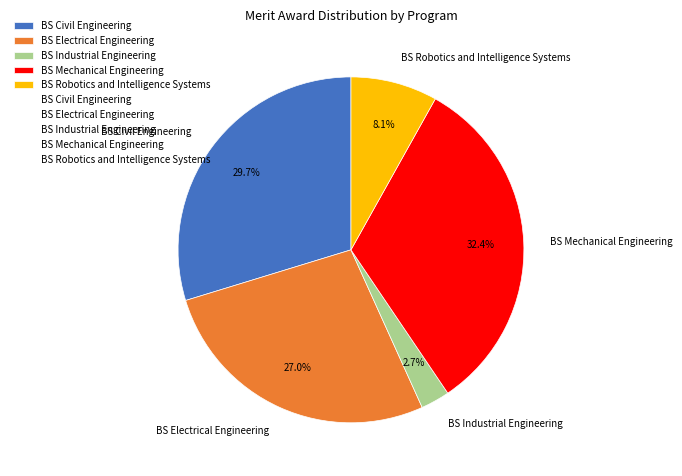

To the nearest percent, what is the difference between the BS Electrical Engineering and BS Mechanical Engineering slice percentages?

5%